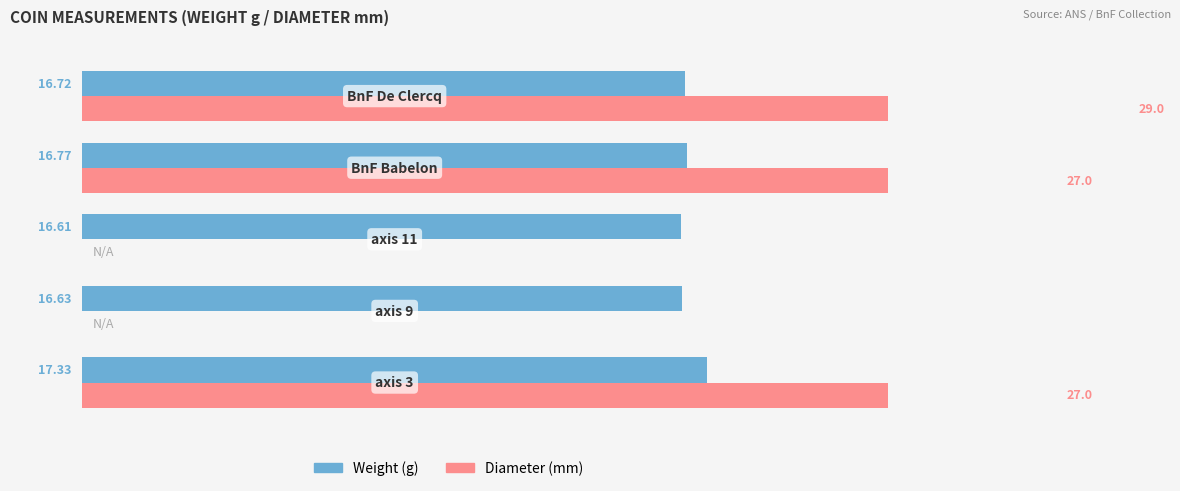

Are the bars grouped side by side (vs. stacked)?

Yes